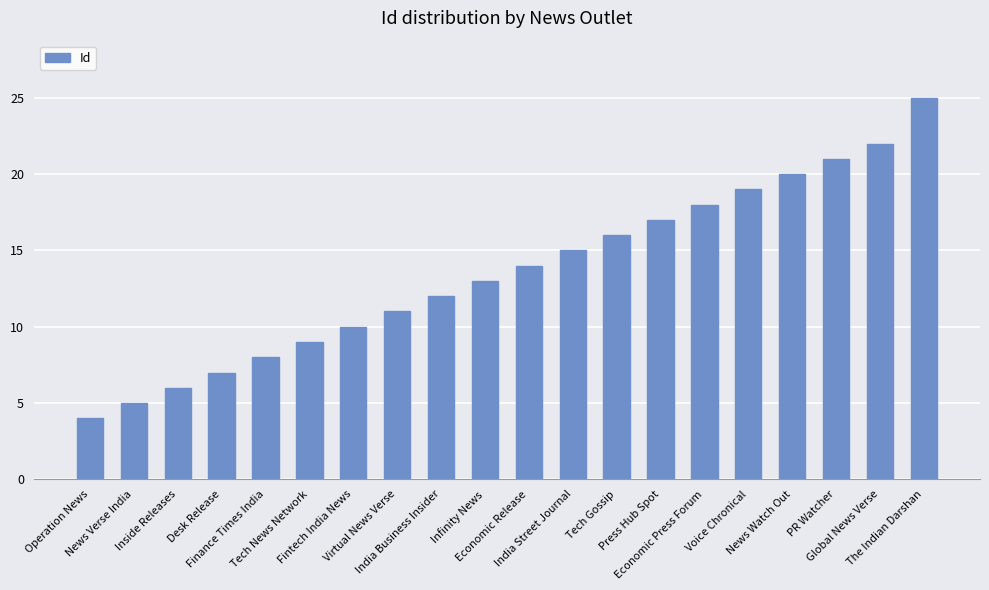

What position from the right is Inside Releases?

18